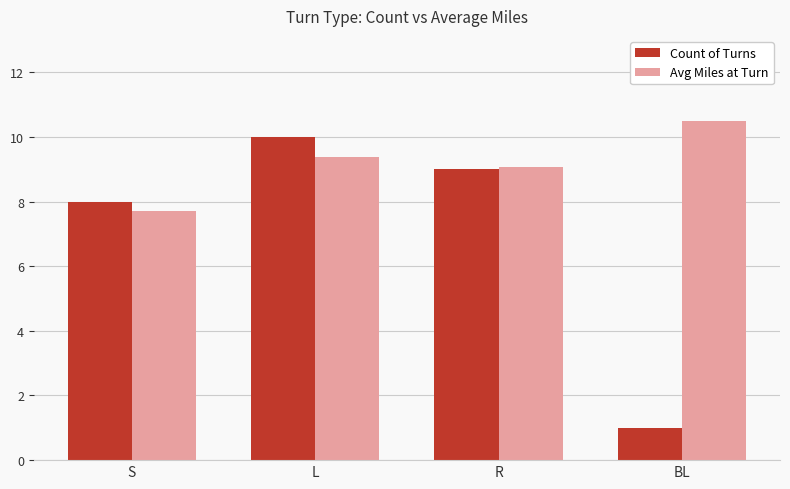

What is the difference between the highest and lowest values at BL?

9.5